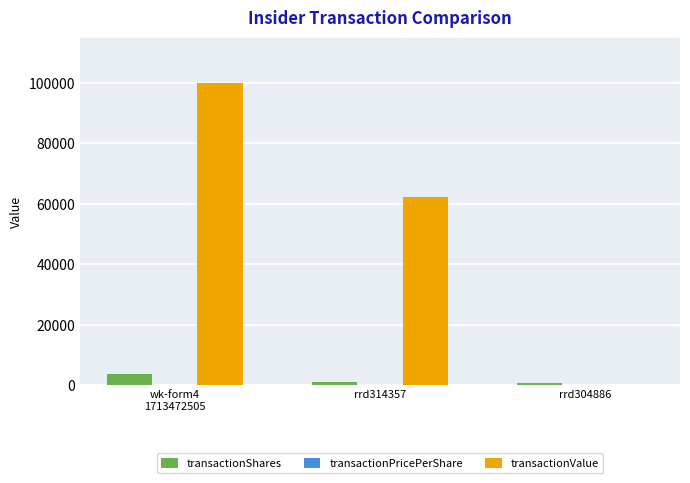

Which series changed the most between rrd314357 and rrd304886?

transactionValue